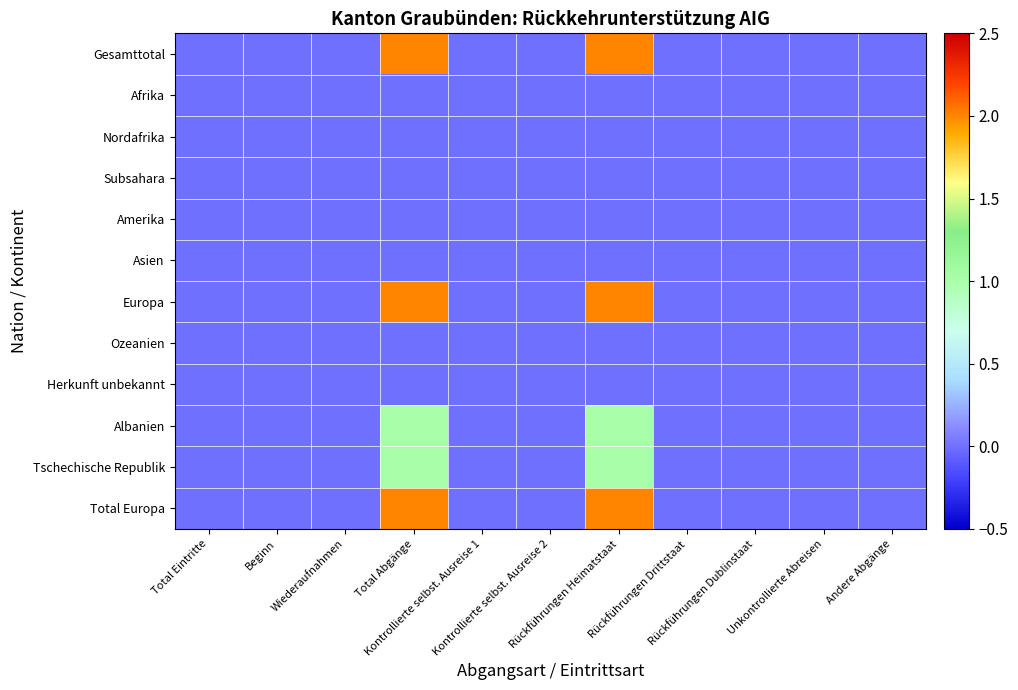

How many series are shown in this chart?

12